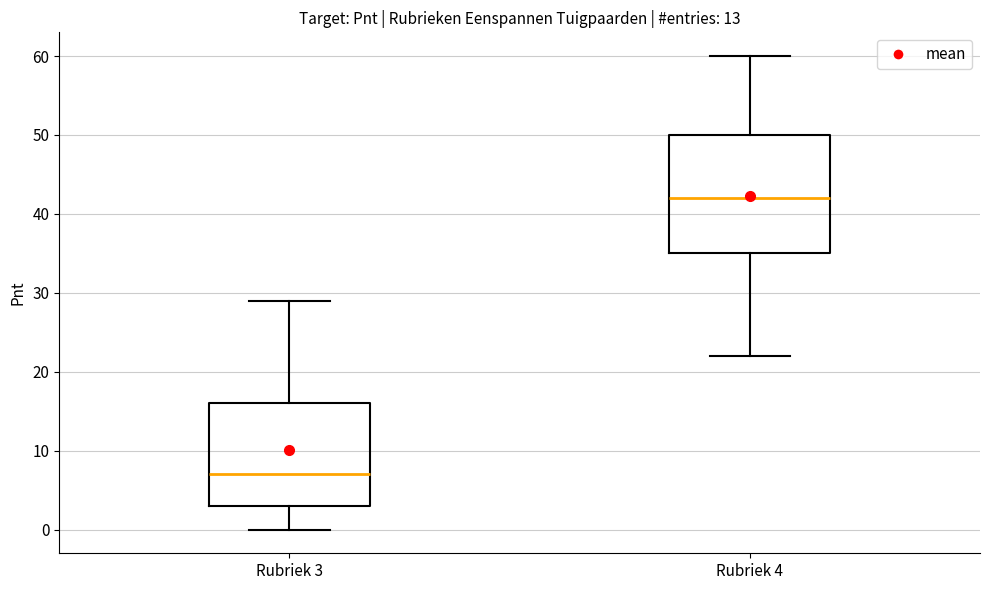

Which box's median line is the highest?

Rubriek 4